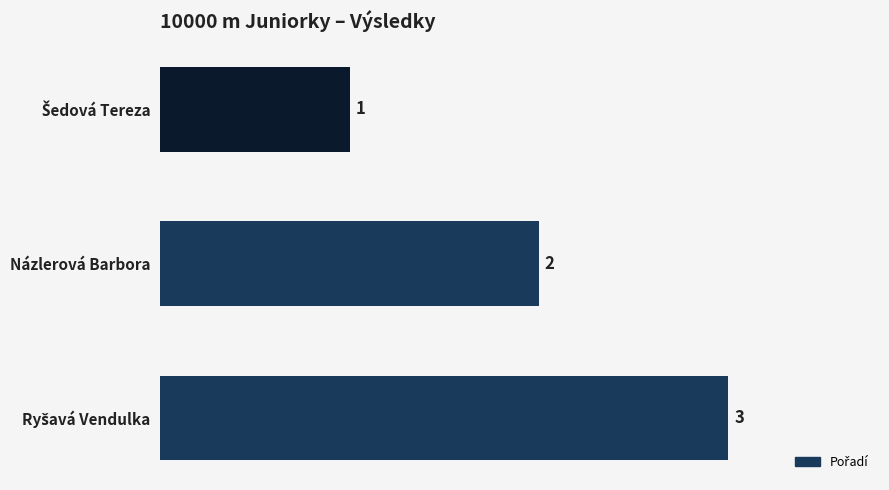

True or false: the data shows 2 at Názlerová Barbora.

True